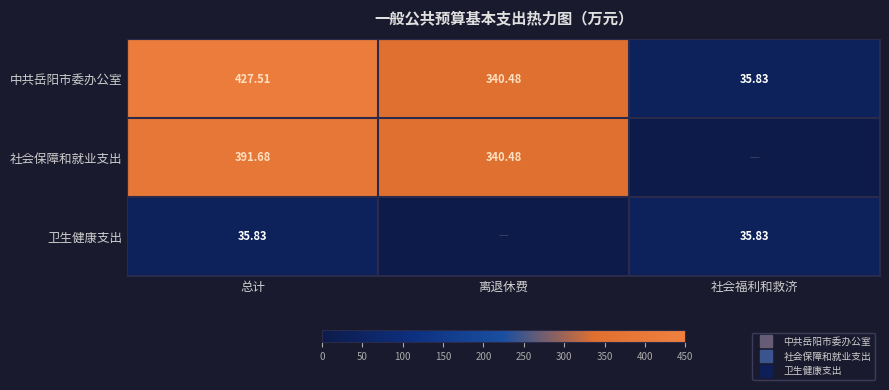

At how many categories does at least one series exceed 279?

2